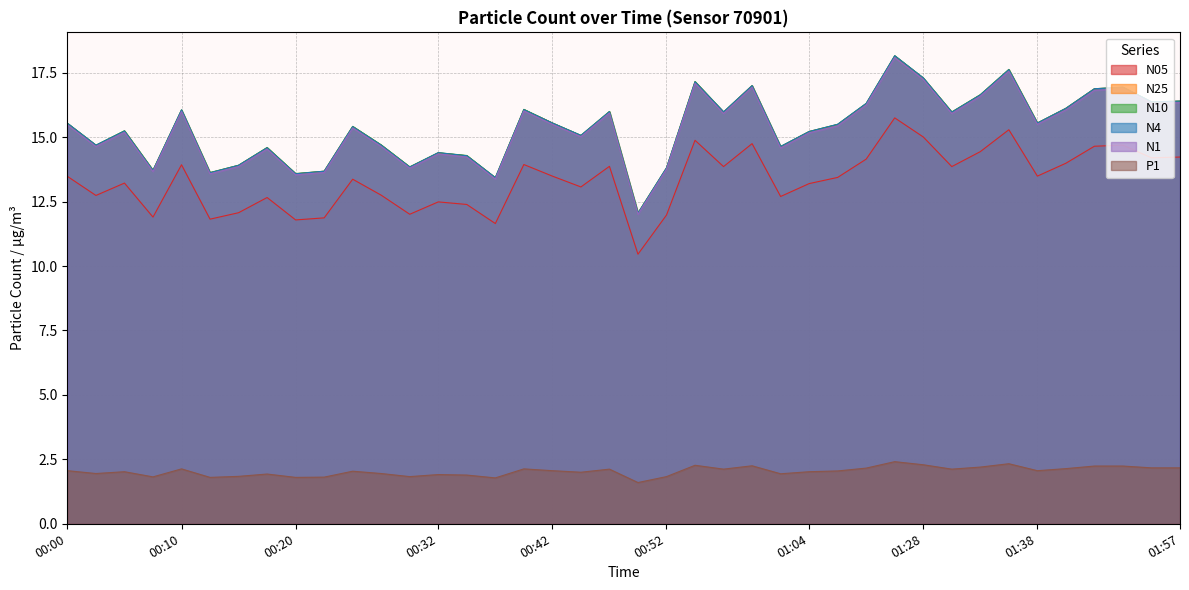

Which category has the lowest value across all series?

00:49